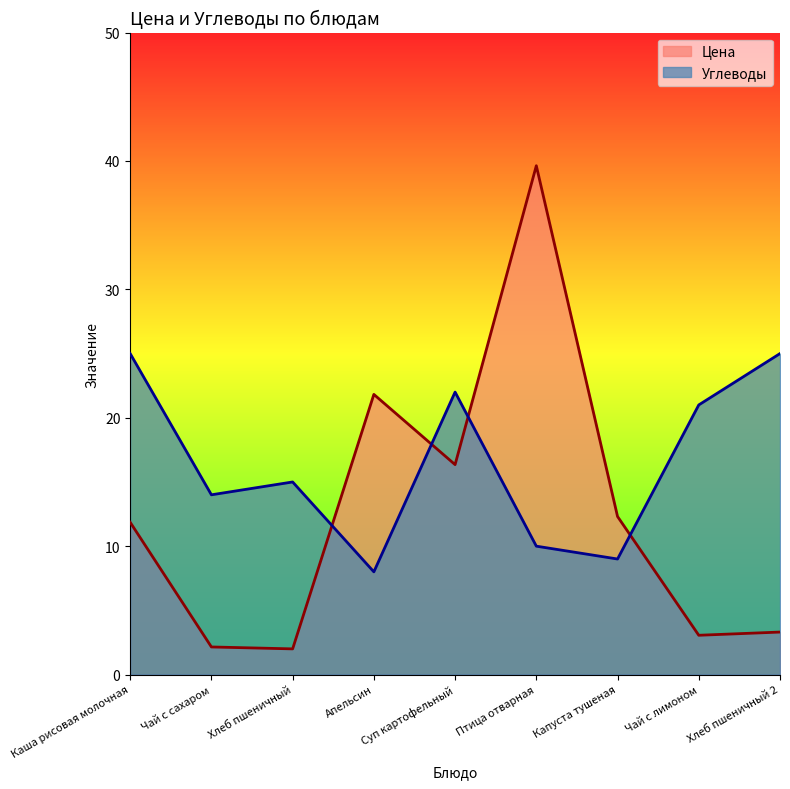

How many lines are shown in the chart?

2